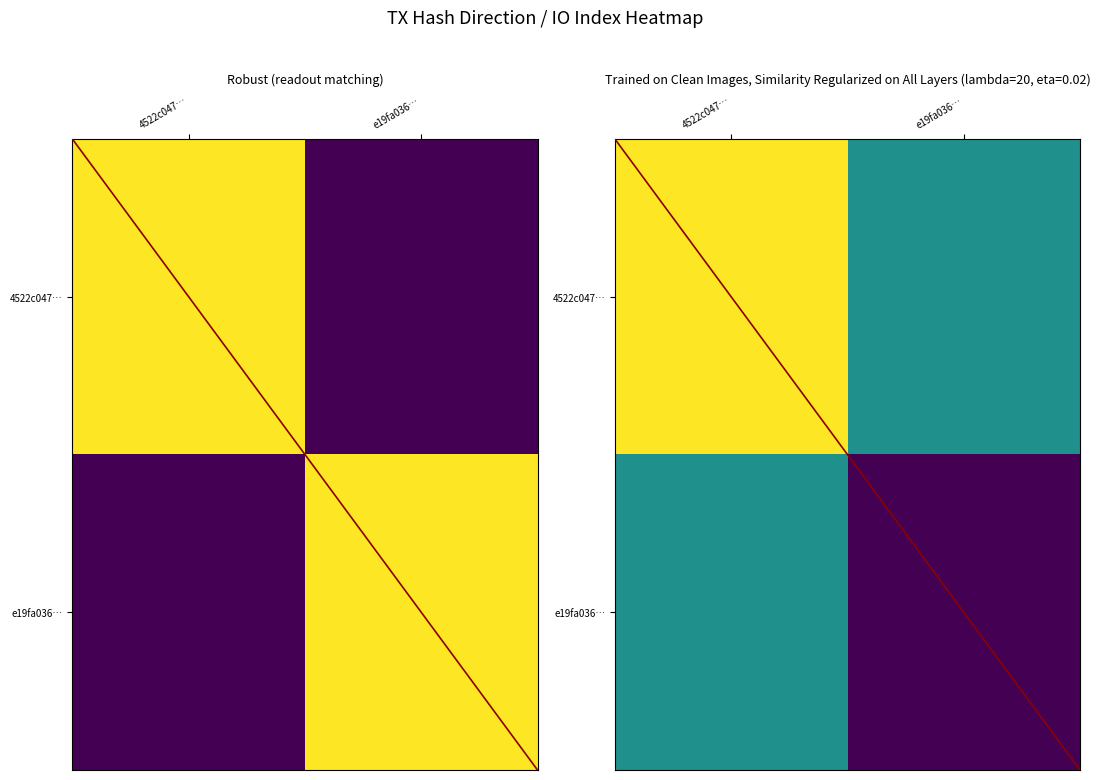

Count the number of data series in this chart.

2